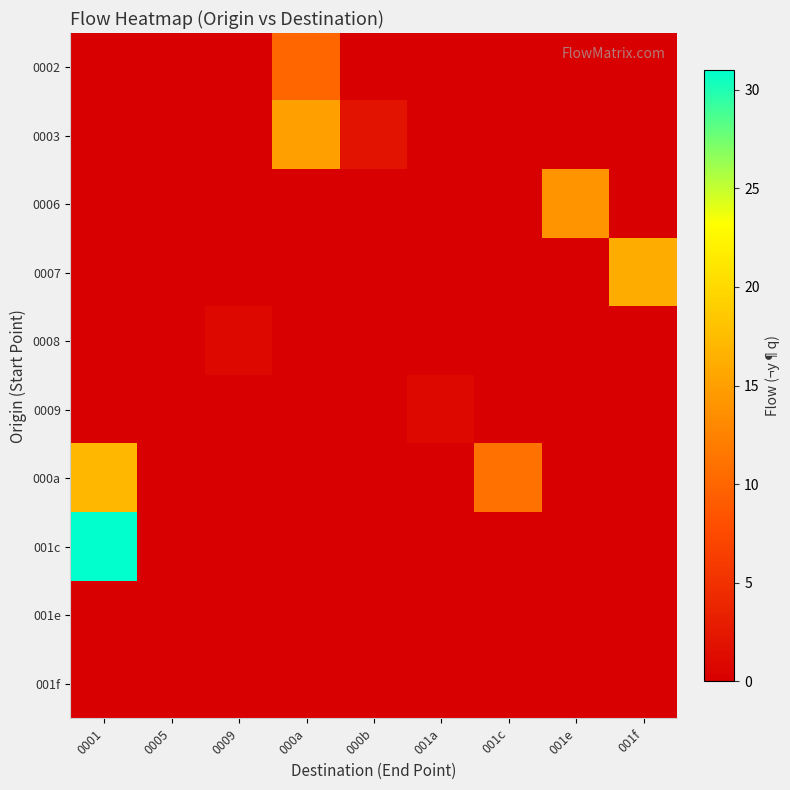

Rank the series at 001c from lowest to highest value.

0002, 0003, 0006, 0007, 0008, 0009, 001c, 001e, 001f, 000a